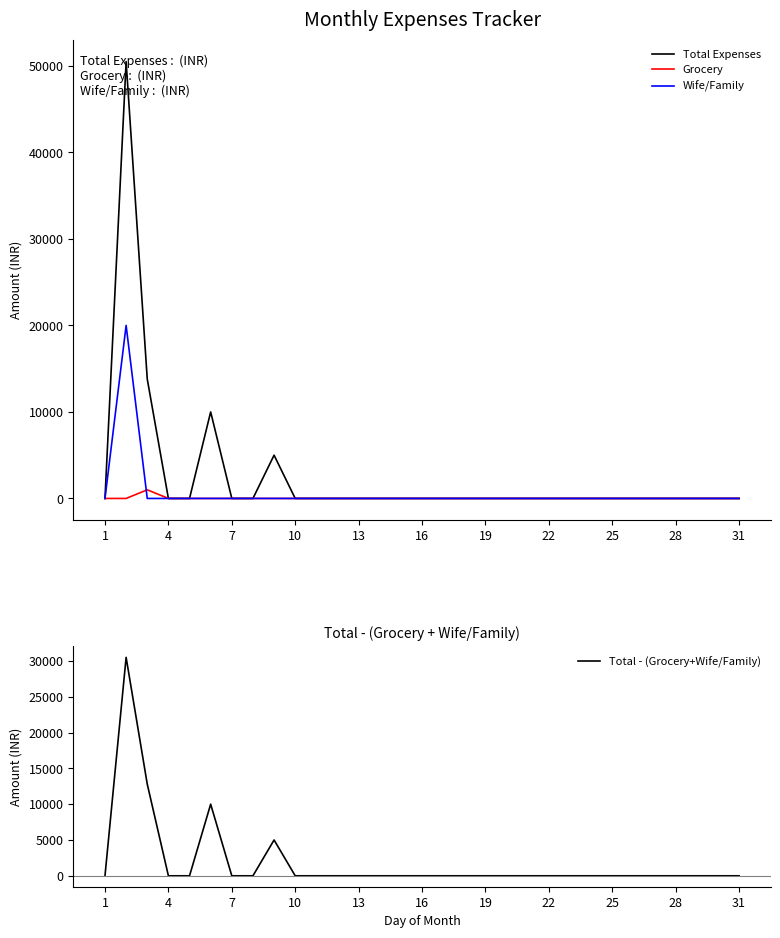

Rank the series by their average value, from lowest to highest.

Grocery, Wife/Family, Total - (Grocery+Wife/Family), Total Expenses